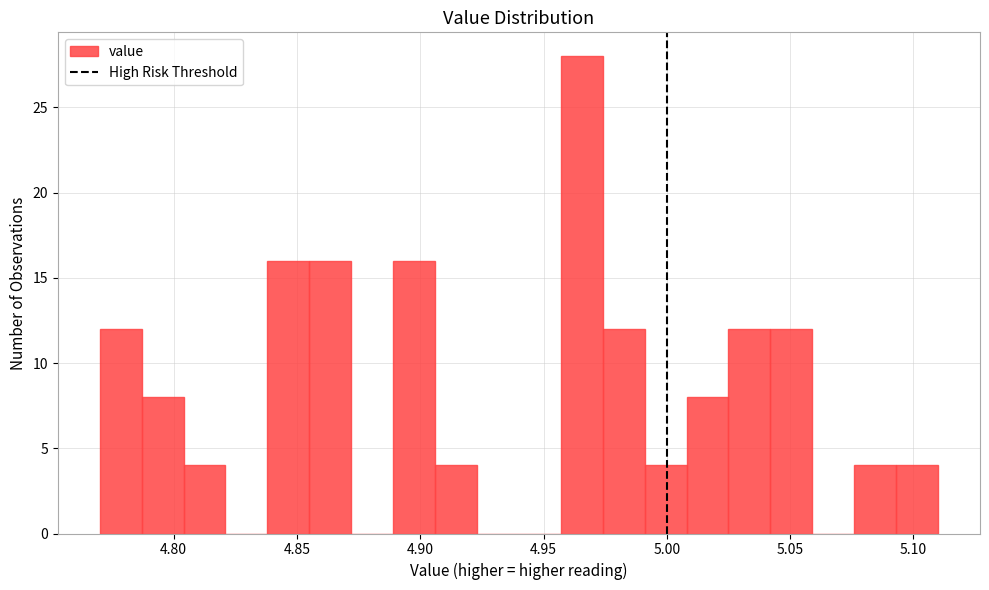

Read against the x-axis, roughly where is the centre of the tallest bar?

4.965